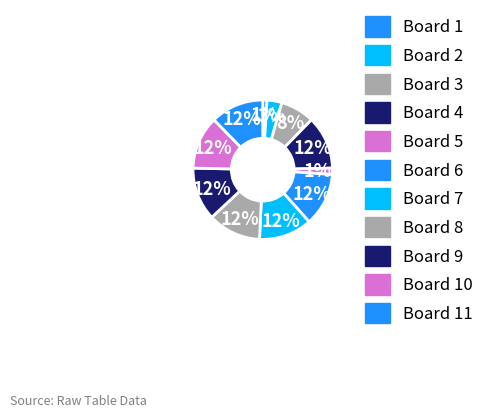

To the nearest percent, what is the difference between the largest and smallest slice percentages?

11%